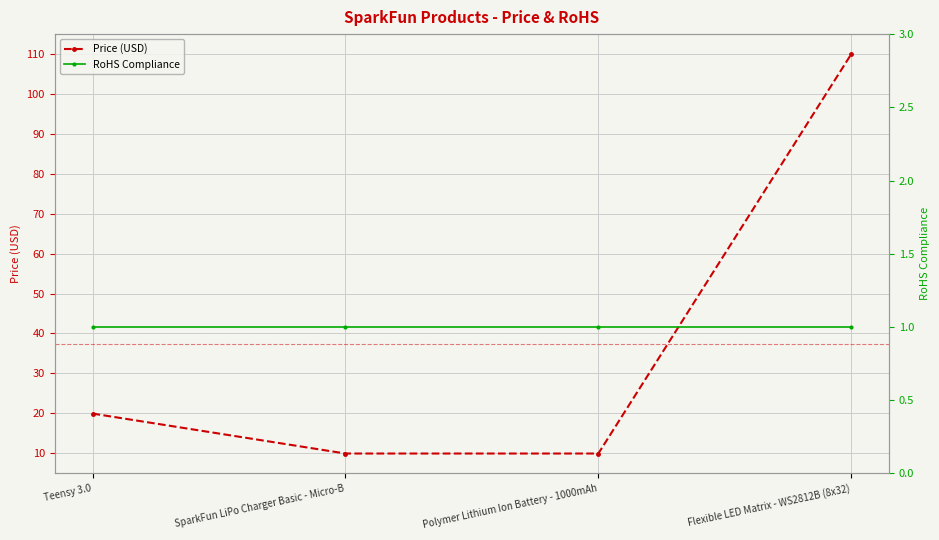

Reading left to right, transcribe all the data shown in this chart.

Price (USD): Teensy 3.0=19.9	SparkFun LiPo Charger Basic - Micro-B=9.9	Polymer Lithium Ion Battery - 1000mAh=9.9	Flexible LED Matrix - WS2812B (8x32)=110.0
RoHS Compliance: Teensy 3.0=1.0	SparkFun LiPo Charger Basic - Micro-B=1.0	Polymer Lithium Ion Battery - 1000mAh=1.0	Flexible LED Matrix - WS2812B (8x32)=1.0